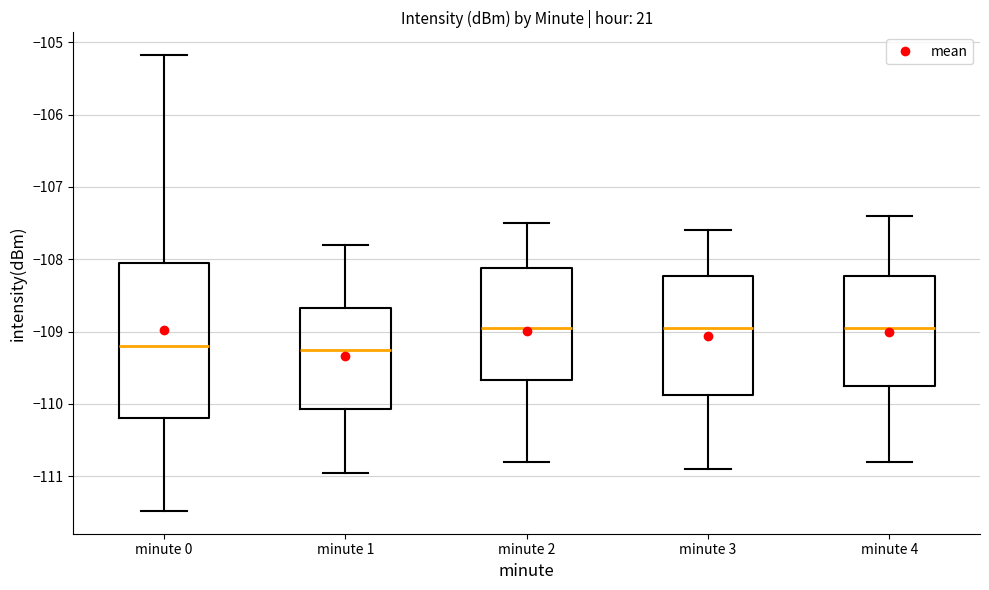

Reading left to right, transcribe this box plot: for each box, give where its median line is, the range the box spans, and where its two whiskers end, as read against the y-axis. The values are not printed on the chart, so give them approximately, as read against the axis.

minute 0: median -109.2, box -110.2 to -108.1, whiskers -111.5 to -105.2
minute 1: median -109.2, box -110.1 to -108.7, whiskers -111.0 to -107.8
minute 2: median -108.9, box -109.7 to -108.1, whiskers -110.8 to -107.5
minute 3: median -108.9, box -109.9 to -108.2, whiskers -110.9 to -107.6
minute 4: median -108.9, box -109.7 to -108.2, whiskers -110.8 to -107.4